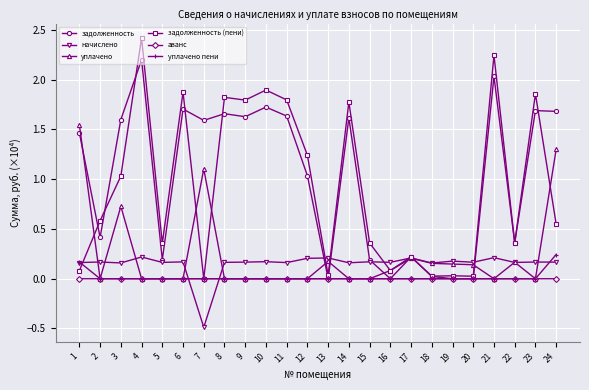

At which category does задолженность (пени) reach its first local peak?

4